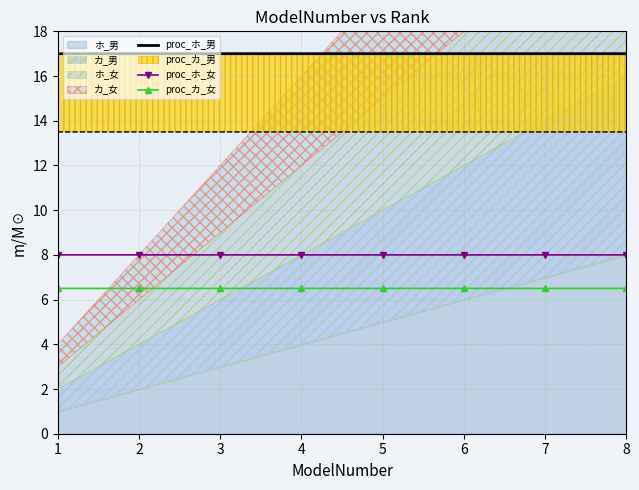

Is the value of proc_カ_女 at 5 greater than the value of proc_ホ_男 at 4?

No